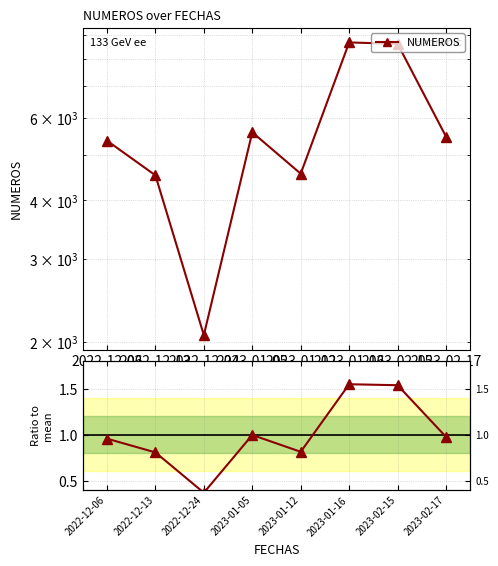

What is the difference between the maximum and minimum values in the Ratio to mean series?

1.2